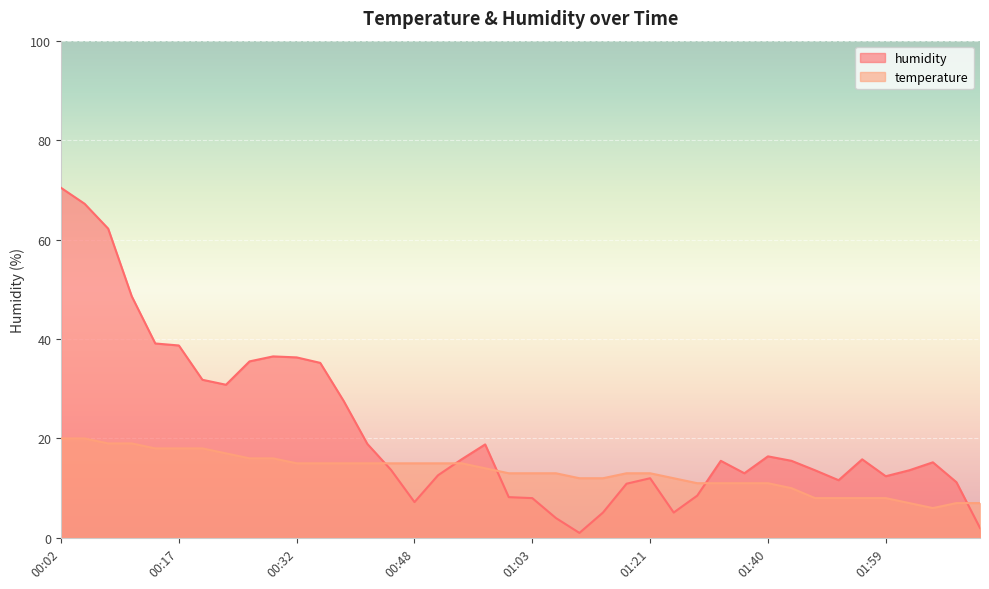

Which series has the largest total across all categories?

humidity